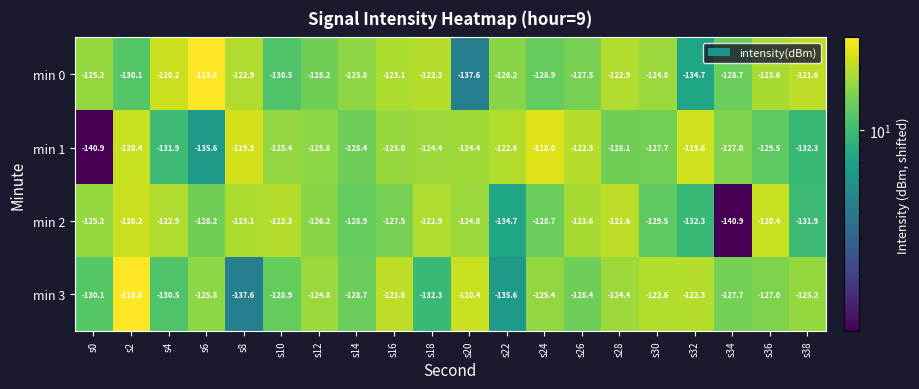

Rank the series by their average value, from lowest to highest.

min 2, min 3, min 1, min 0